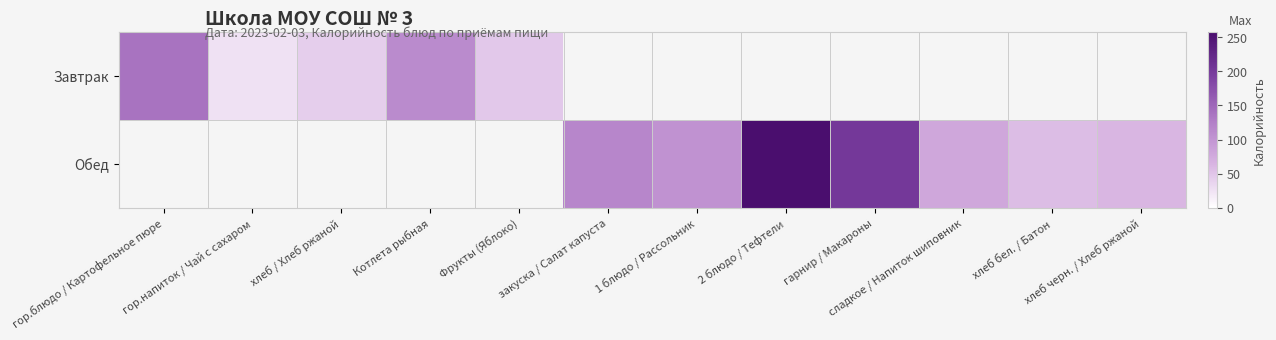

At which category does the chart reach its peak across all series?

2 блюдо / Тефтели